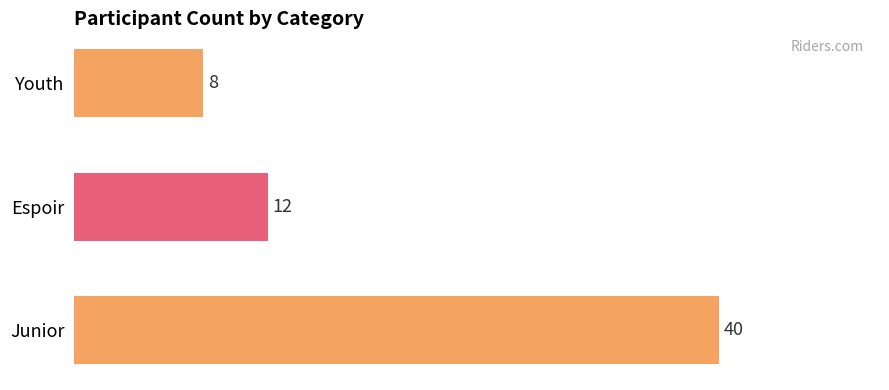

What is the change in value from Junior to Espoir?

-28